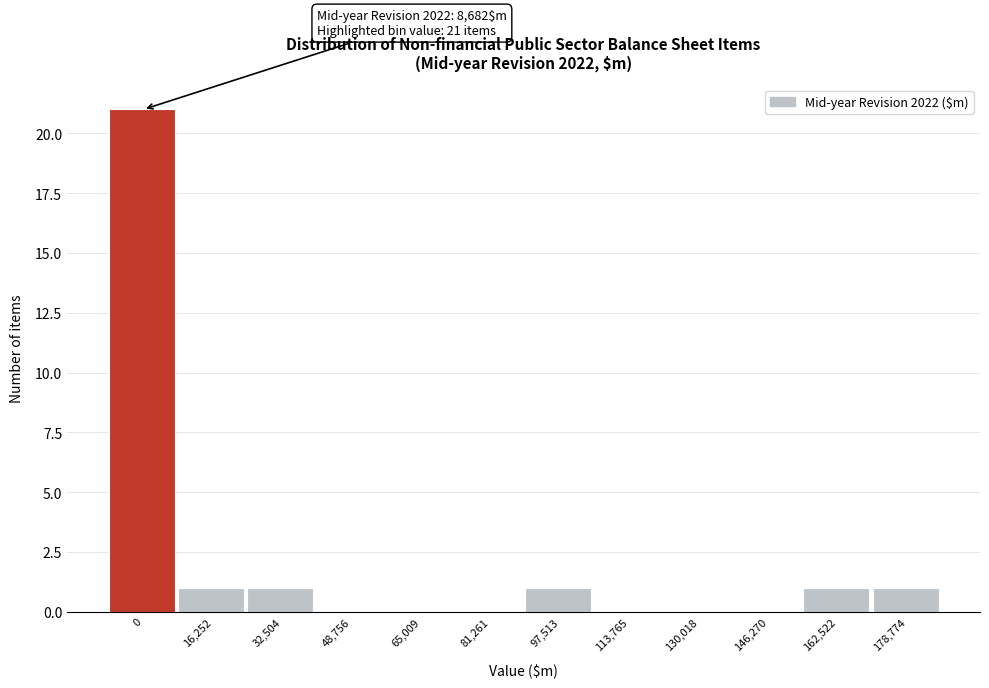

Reading right to left, transcribe all the data shown in this chart.

178,774=1	162,522=1	146,270=0	130,018=0	113,765=0	97,513=1	81,261=0	65,009=0	48,756=0	32,504=1	16,252=1	0=21